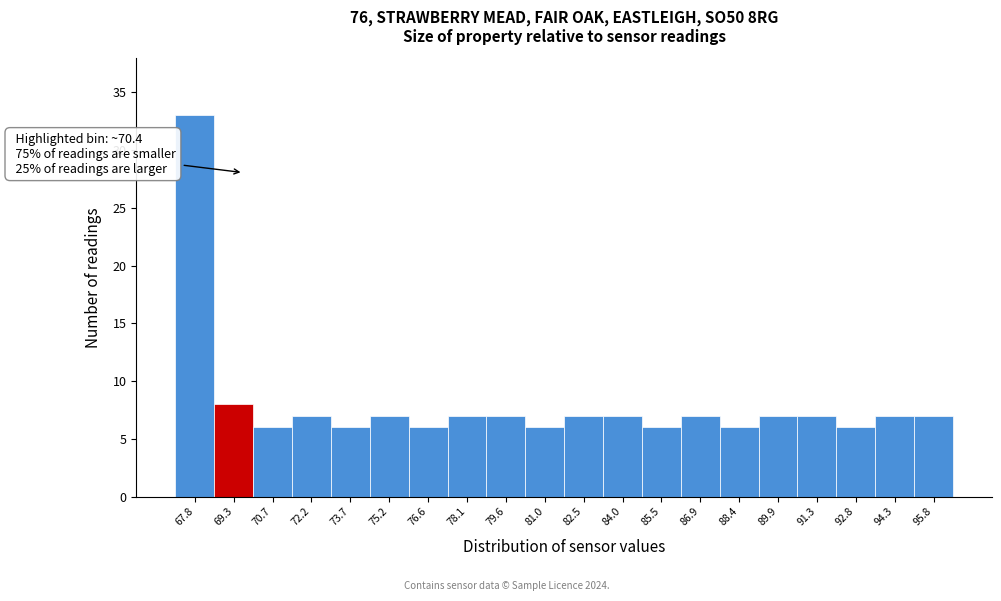

Reading right to left, extract all data points from this chart.

95.8=7	94.3=7	92.8=6	91.3=7	89.9=7	88.4=6	86.9=7	85.5=6	84.0=7	82.5=7	81.0=6	79.6=7	78.1=7	76.6=6	75.2=7	73.7=6	72.2=7	70.7=6	69.3=8	67.8=33